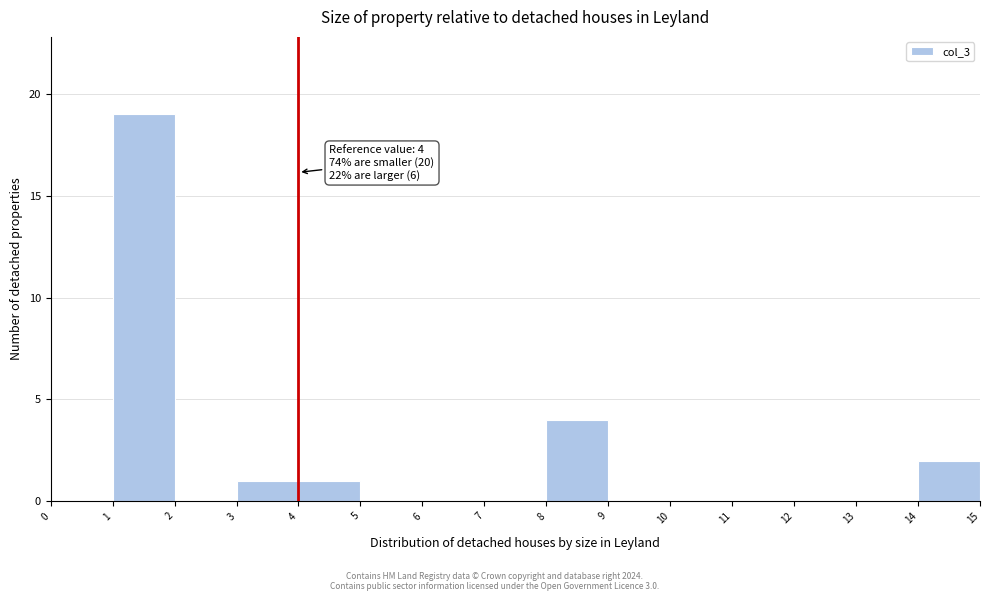

Over which range of the x-axis is the bar tallest?

1 to 2